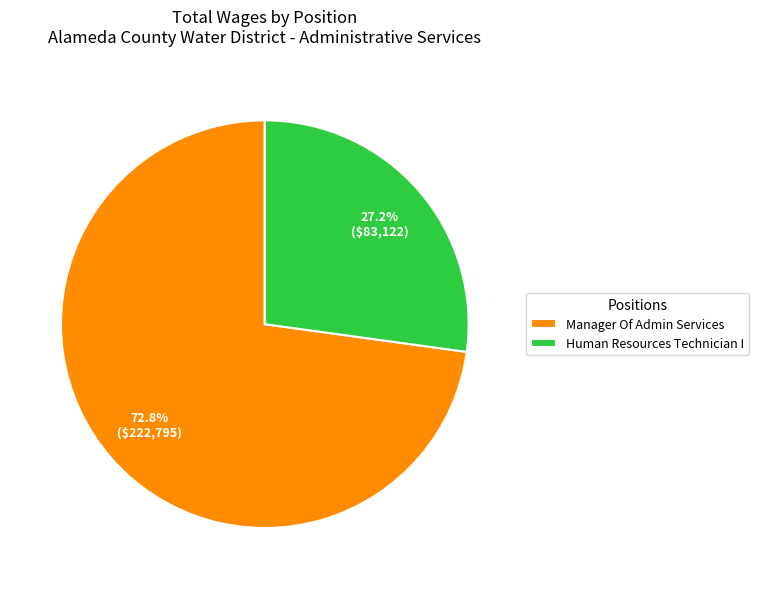

Is there any slice that represents more than half of the pie?

Yes